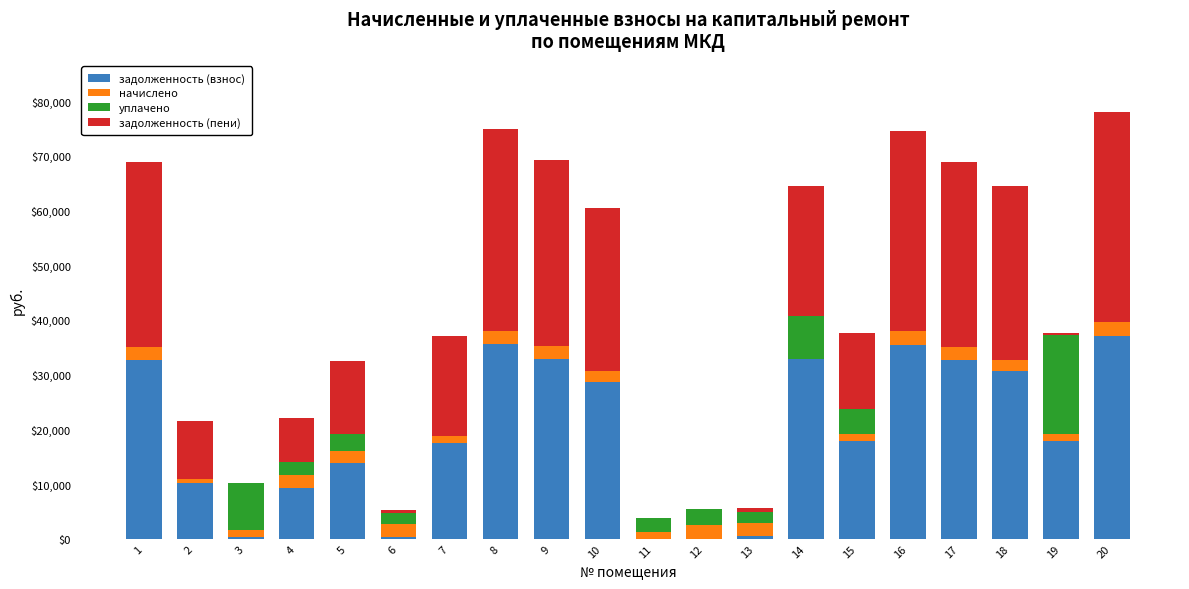

What is the total value across all series at 9?

69161.0